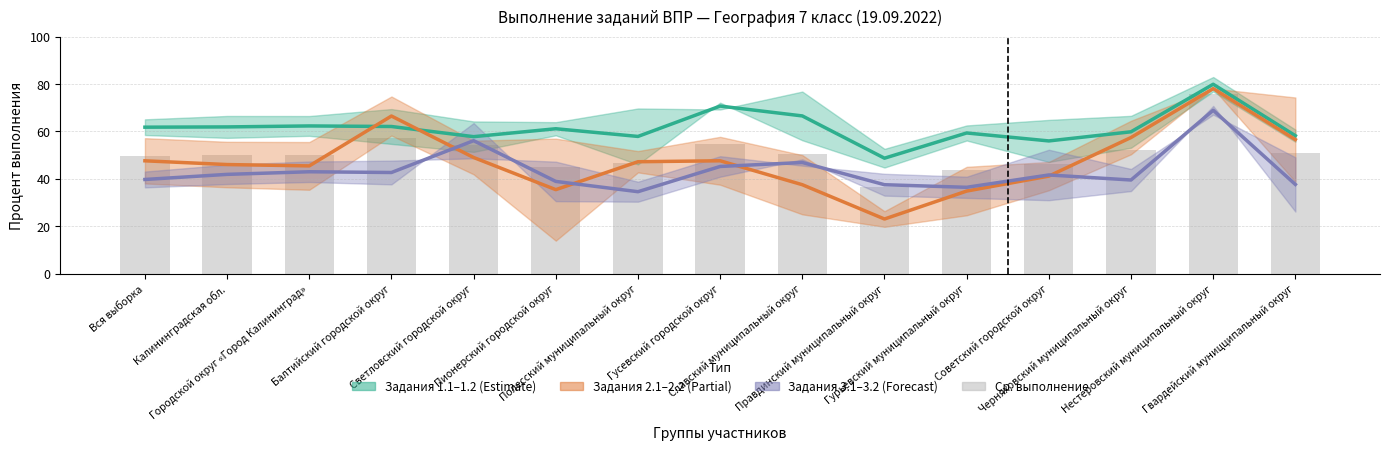

Reading left to right, extract all data points from this chart.

49.7	49.9	50.2	57.1	54.3	45.1	46.5	54.5	50.3	36.4	43.5	46.2	52.2	75.6	50.8